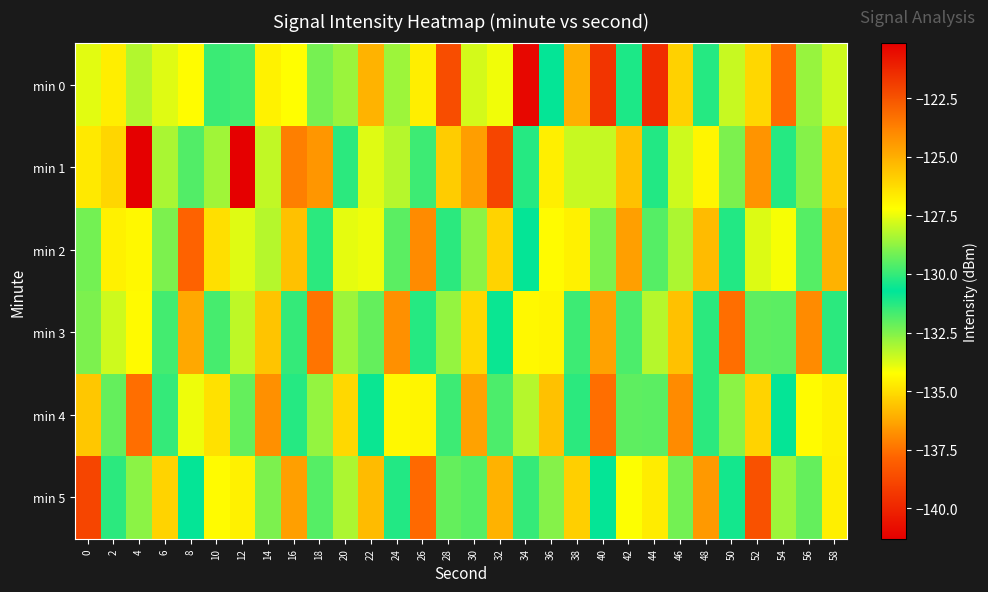

Which has a higher value, 2 or 48?

2